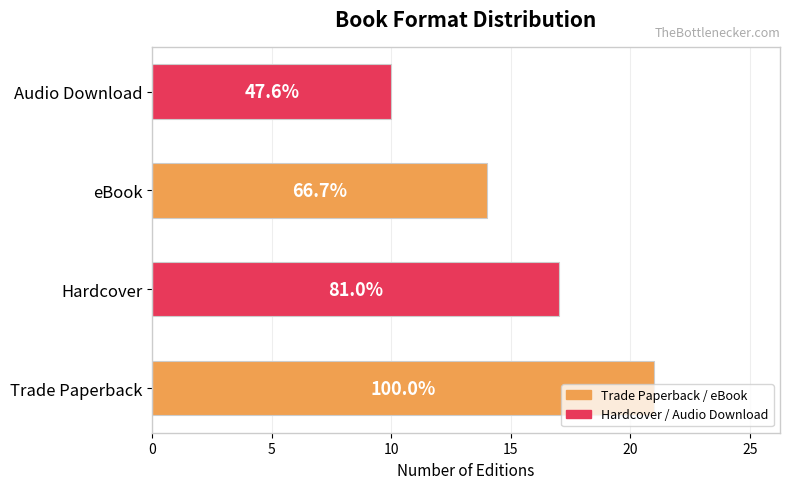

Does the chart contain any negative values?

No